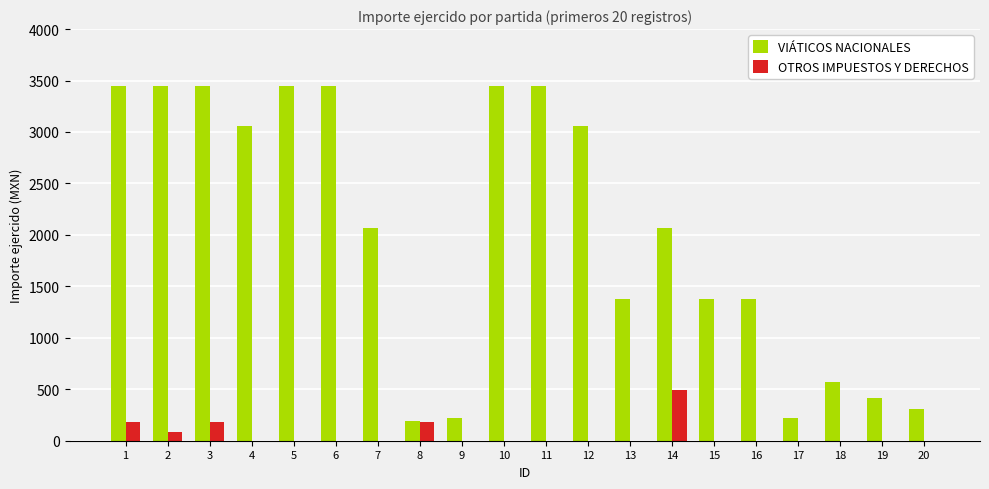

Is it true that VIÁTICOS NACIONALES equals 3445 at 11?

True